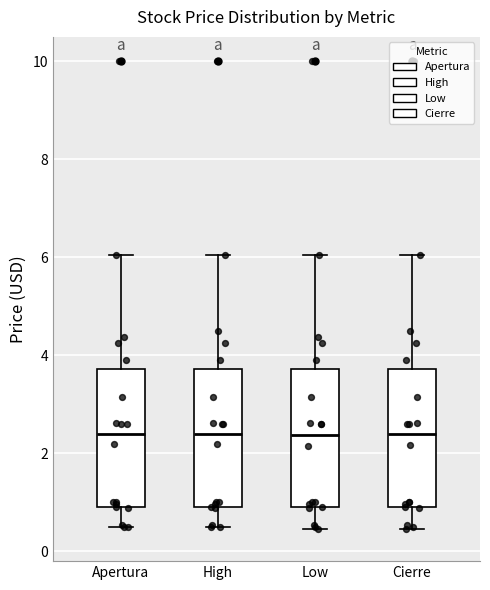

Reading left to right, read every box against the y-axis: the position of its median line, the range the box covers, and the ends of its whiskers. The values are not printed on the chart, so give them approximately, as read against the axis.

Apertura: median 2.4, box 1.0 to 3.8, whiskers 0.6 to 6.0
High: median 2.4, box 1.0 to 3.8, whiskers 0.6 to 6.0
Low: median 2.4, box 1.0 to 3.8, whiskers 0.4 to 6.0
Cierre: median 2.4, box 1.0 to 3.8, whiskers 0.4 to 6.0